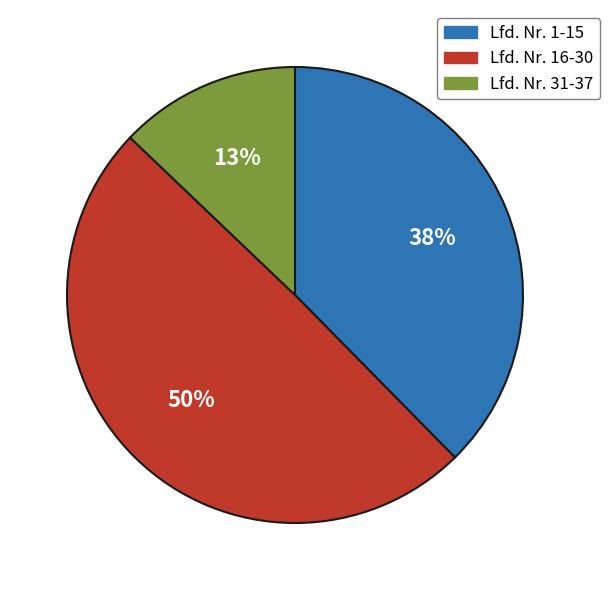

What percentage is the Lfd. Nr. 1-15 slice, to the nearest percent?

38%